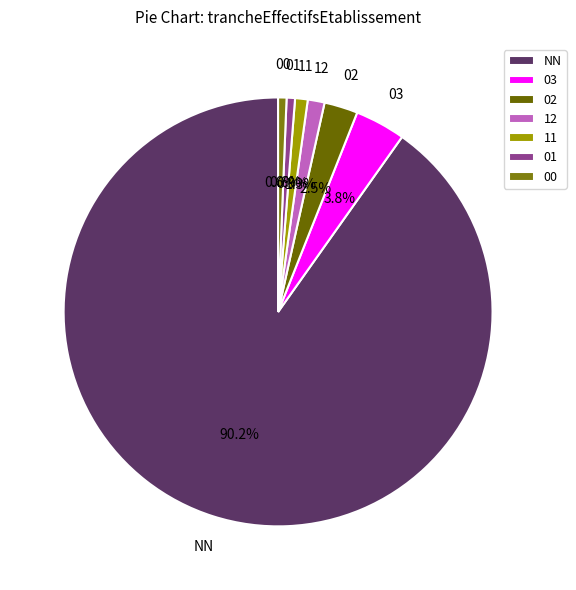

Is it true that 11 is 1% of the pie?

True